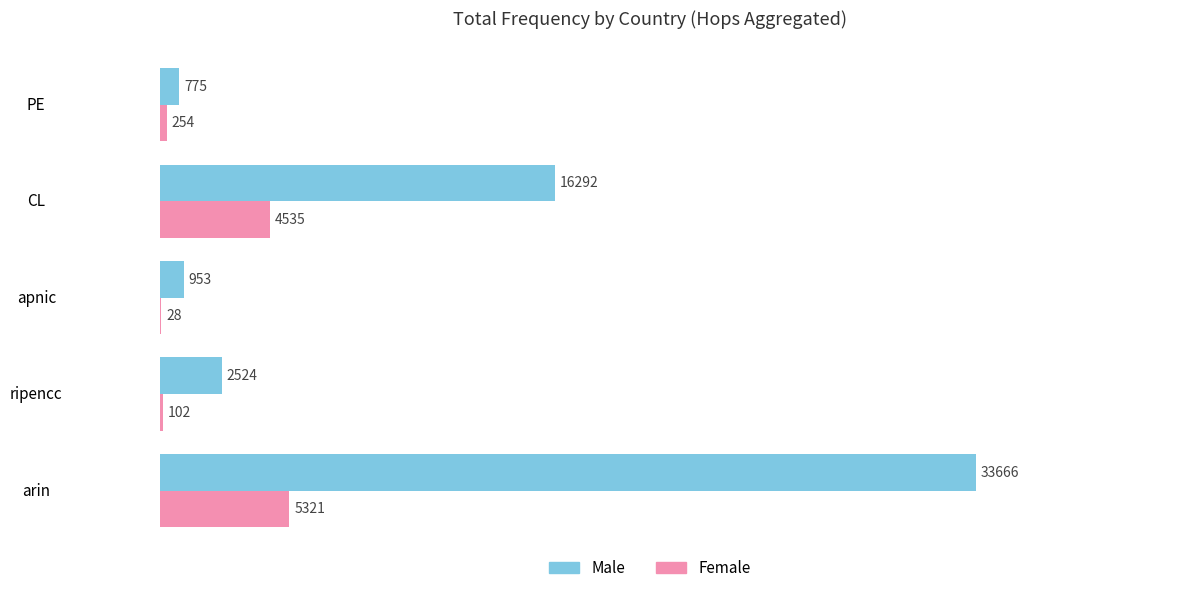

What is the sum of all Male values?

54210